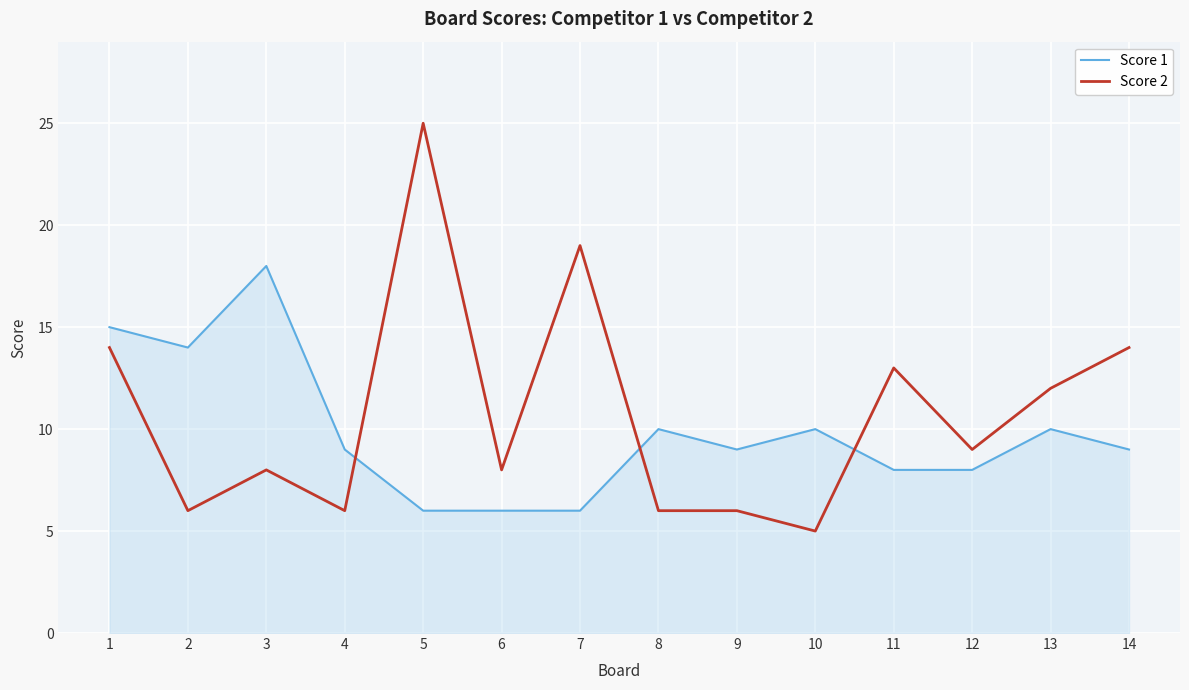

Which series changed the most between 9 and 14?

Score 1